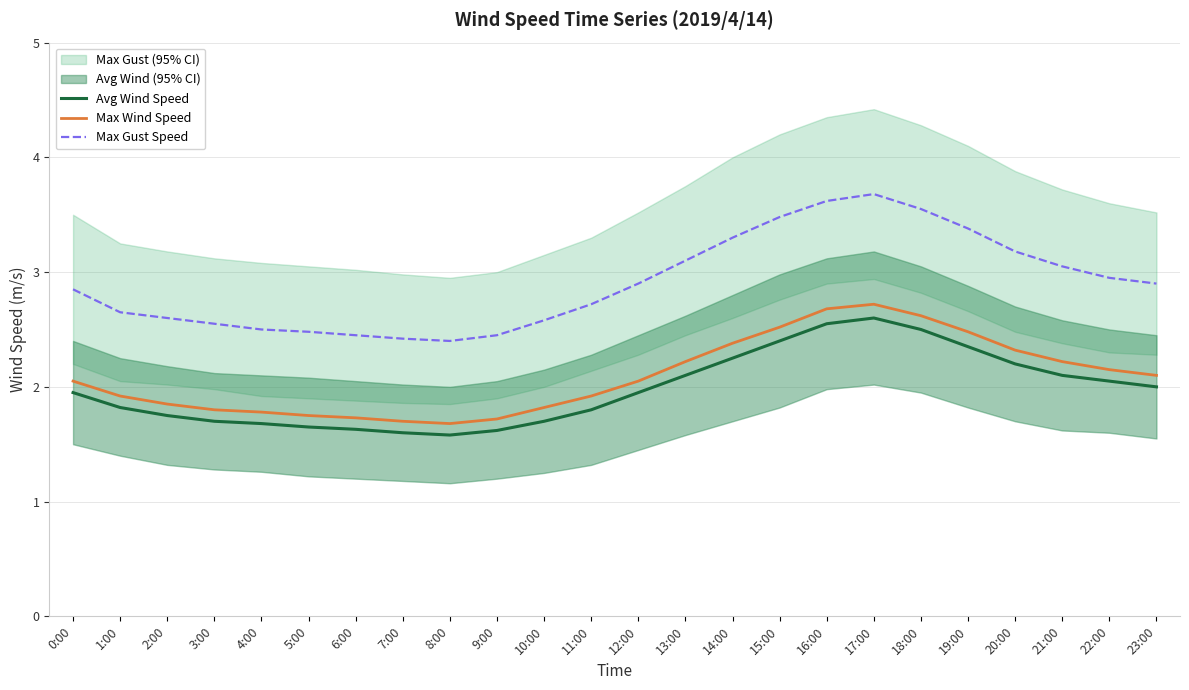

What is the label of the 17th point from the right?

7:00